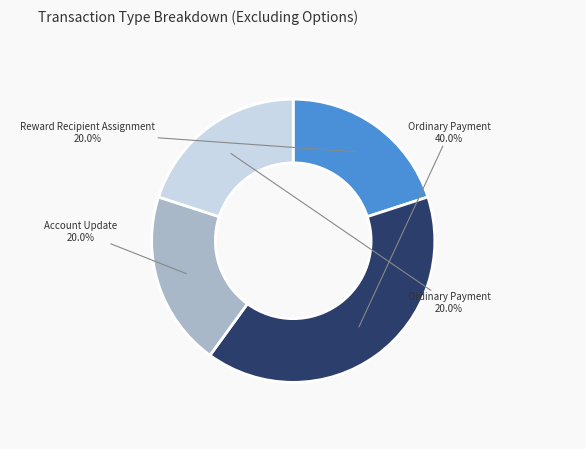

Does any single category account for the majority?

No